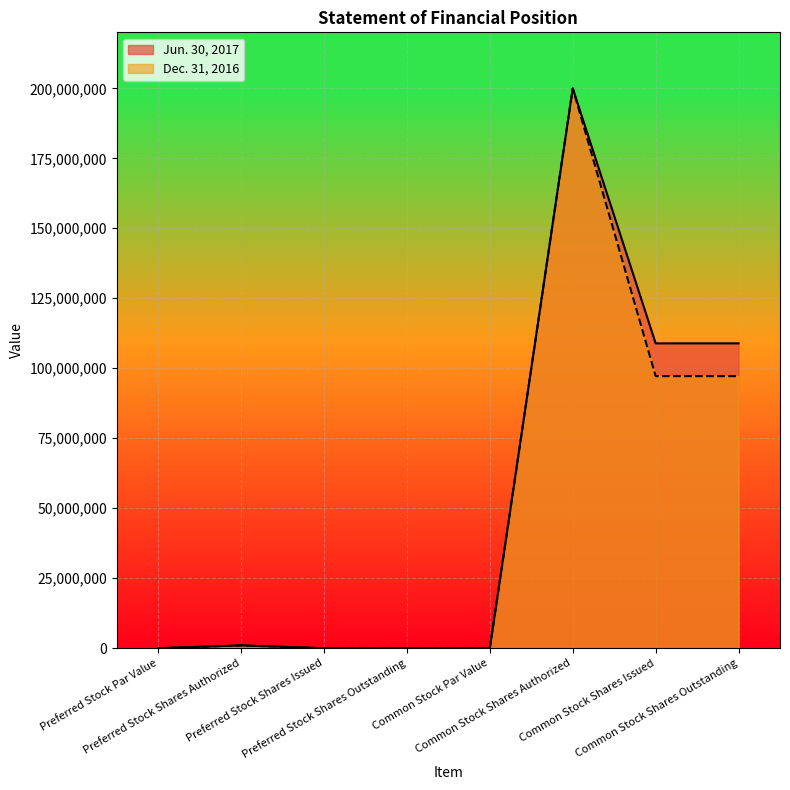

How many values in Dec. 31, 2016 are above zero?

4